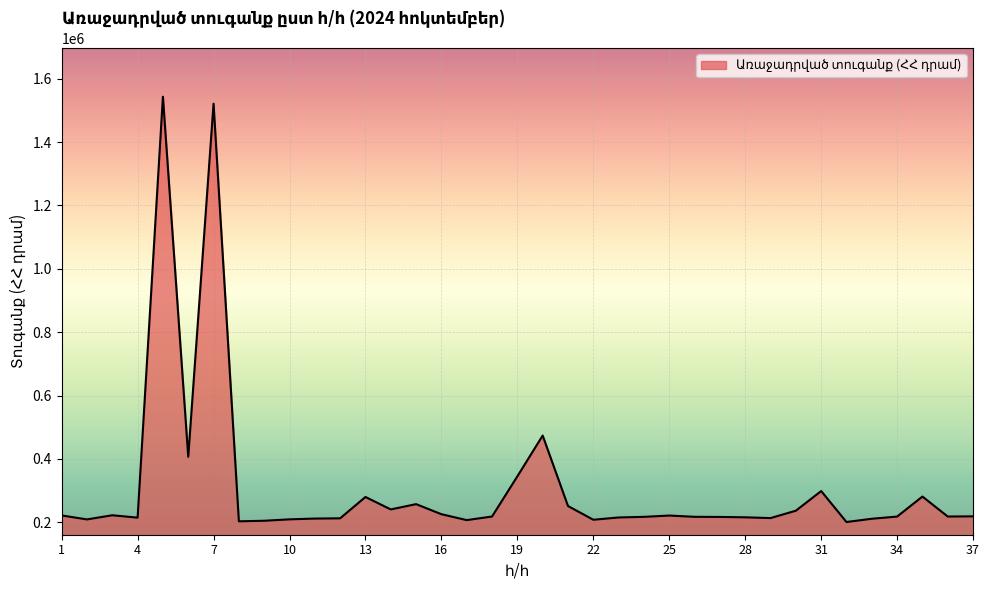

What is the maximum value shown in the chart?

1543294